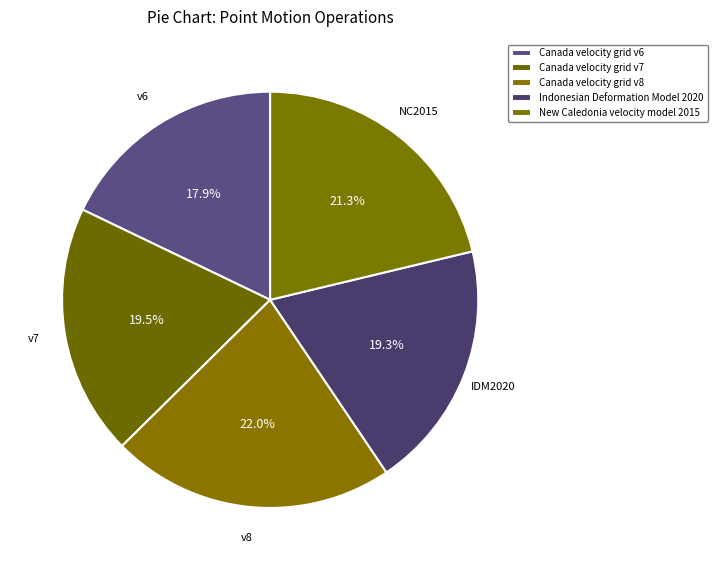

What is the smallest slice in the pie chart?

Canada velocity grid v6